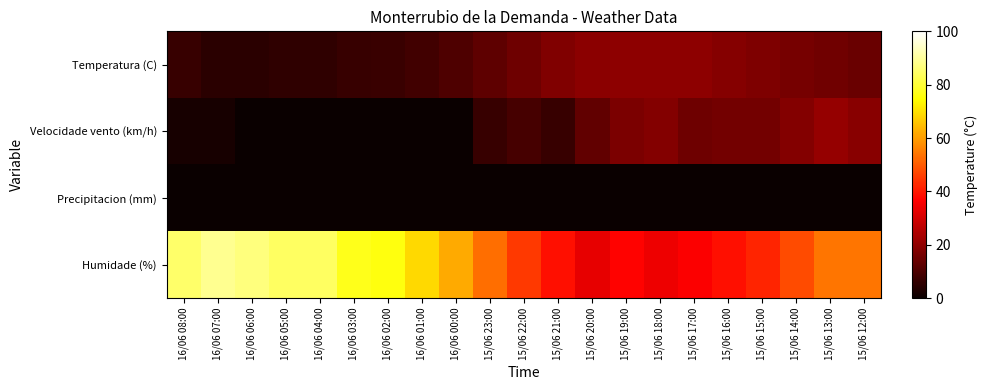

Reading right to left, list all the values displayed in this chart.

Temperatura (C): 15/06 12:00=14.4	15/06 13:00=15.4	15/06 14:00=16.4	15/06 15:00=17.5	15/06 16:00=18.5	15/06 17:00=19.6	15/06 18:00=19.7	15/06 19:00=19.6	15/06 20:00=19.2	15/06 21:00=17.7	15/06 22:00=15.0	15/06 23:00=12.6	16/06 00:00=10.2	16/06 01:00=8.5	16/06 02:00=7.2	16/06 03:00=6.8	16/06 04:00=5.6	16/06 05:00=5.6	16/06 06:00=4.9	16/06 07:00=4.8	16/06 08:00=6.8
Velocidade vento (km/h): 15/06 12:00=19.0	15/06 13:00=21.0	15/06 14:00=18.0	15/06 15:00=16.0	15/06 16:00=16.0	15/06 17:00=15.0	15/06 18:00=18.0	15/06 19:00=17.0	15/06 20:00=13.0	15/06 21:00=7.0	15/06 22:00=9.0	15/06 23:00=7.0	16/06 00:00=0.0	16/06 01:00=0.0	16/06 02:00=0.0	16/06 03:00=0.0	16/06 04:00=0.0	16/06 05:00=0.0	16/06 06:00=0.0	16/06 07:00=2.0	16/06 08:00=2.0
Precipitacion (mm): 15/06 12:00=0.0	15/06 13:00=0.0	15/06 14:00=0.0	15/06 15:00=0.0	15/06 16:00=0.0	15/06 17:00=0.0	15/06 18:00=0.0	15/06 19:00=0.0	15/06 20:00=0.0	15/06 21:00=0.0	15/06 22:00=0.0	15/06 23:00=0.0	16/06 00:00=0.0	16/06 01:00=0.0	16/06 02:00=0.0	16/06 03:00=0.0	16/06 04:00=0.0	16/06 05:00=0.0	16/06 06:00=0.0	16/06 07:00=0.0	16/06 08:00=0.0
Humidade (%): 15/06 12:00=54.0	15/06 13:00=54.0	15/06 14:00=48.0	15/06 15:00=42.0	15/06 16:00=39.0	15/06 17:00=36.0	15/06 18:00=34.0	15/06 19:00=37.0	15/06 20:00=33.0	15/06 21:00=39.0	15/06 22:00=45.0	15/06 23:00=53.0	16/06 00:00=62.0	16/06 01:00=69.0	16/06 02:00=76.0	16/06 03:00=77.0	16/06 04:00=84.0	16/06 05:00=84.0	16/06 06:00=87.0	16/06 07:00=89.0	16/06 08:00=85.0